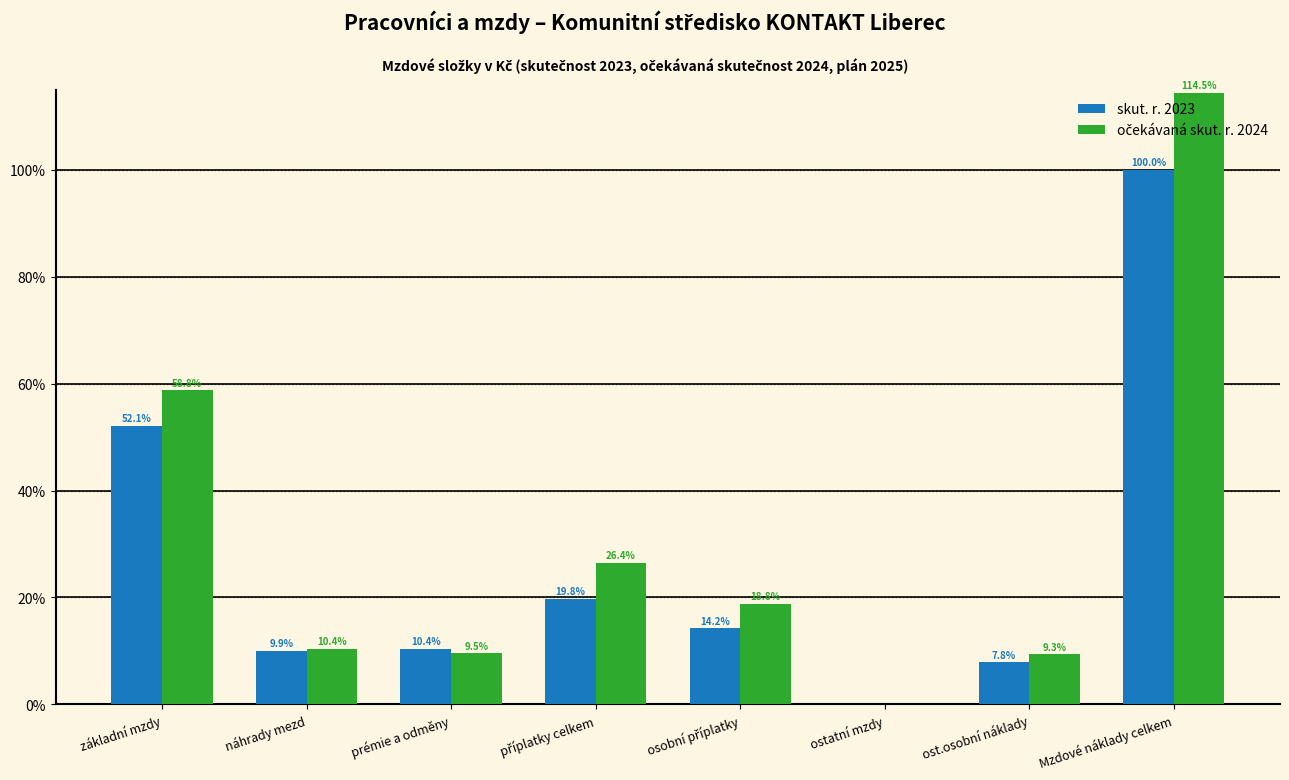

At which category is the sum across all series the highest?

Mzdové náklady celkem